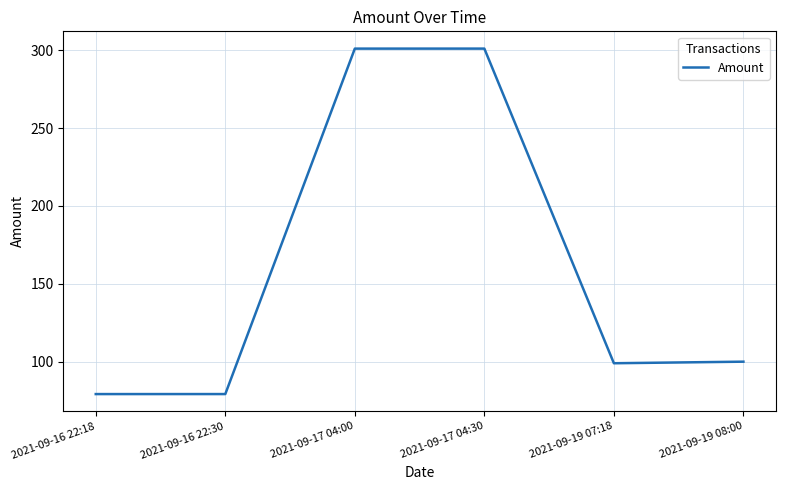

Reading left to right, what are all the values shown in this chart?

79.2	79.2	301.0	301.0	99.0	100.0